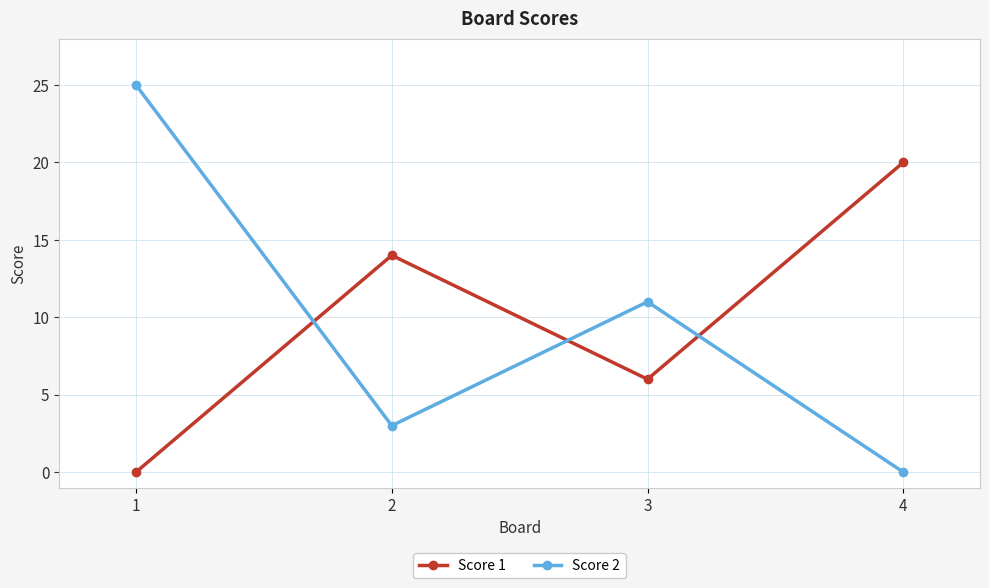

Where is Score 2 nearest to the value 12?

3